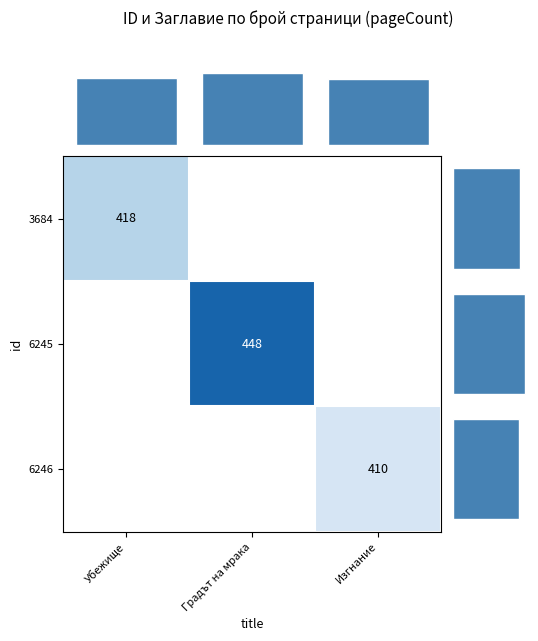

True or false: 6245 has a value of 214 at Градът на мрака.

False